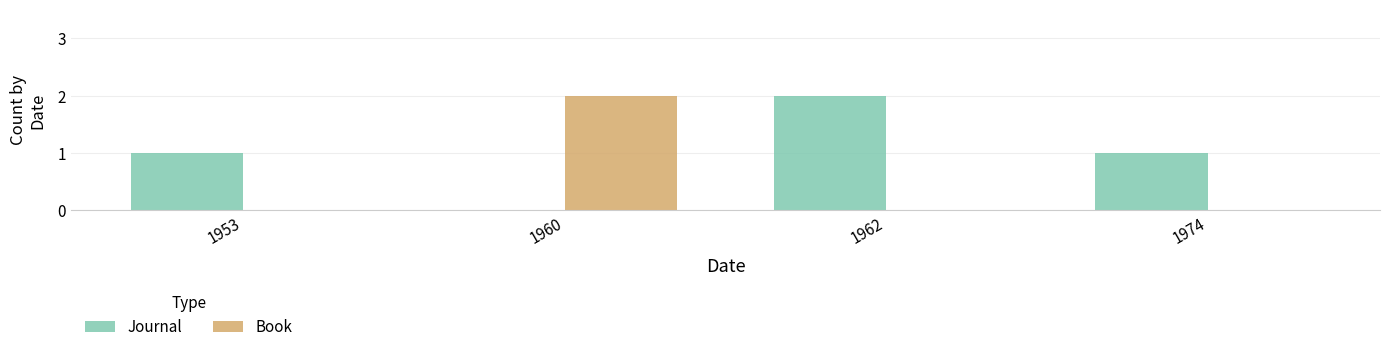

At which label does Journal reach its peak?

1962